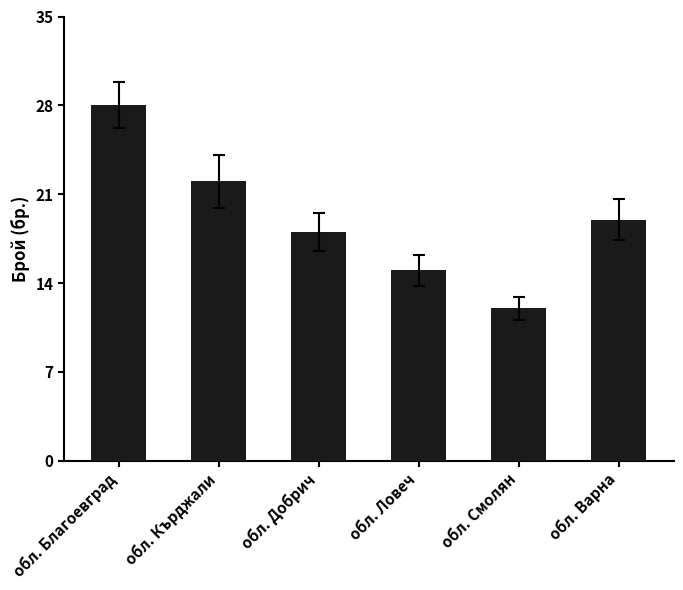

At which label does the data first exceed 19?

обл. Благоевград